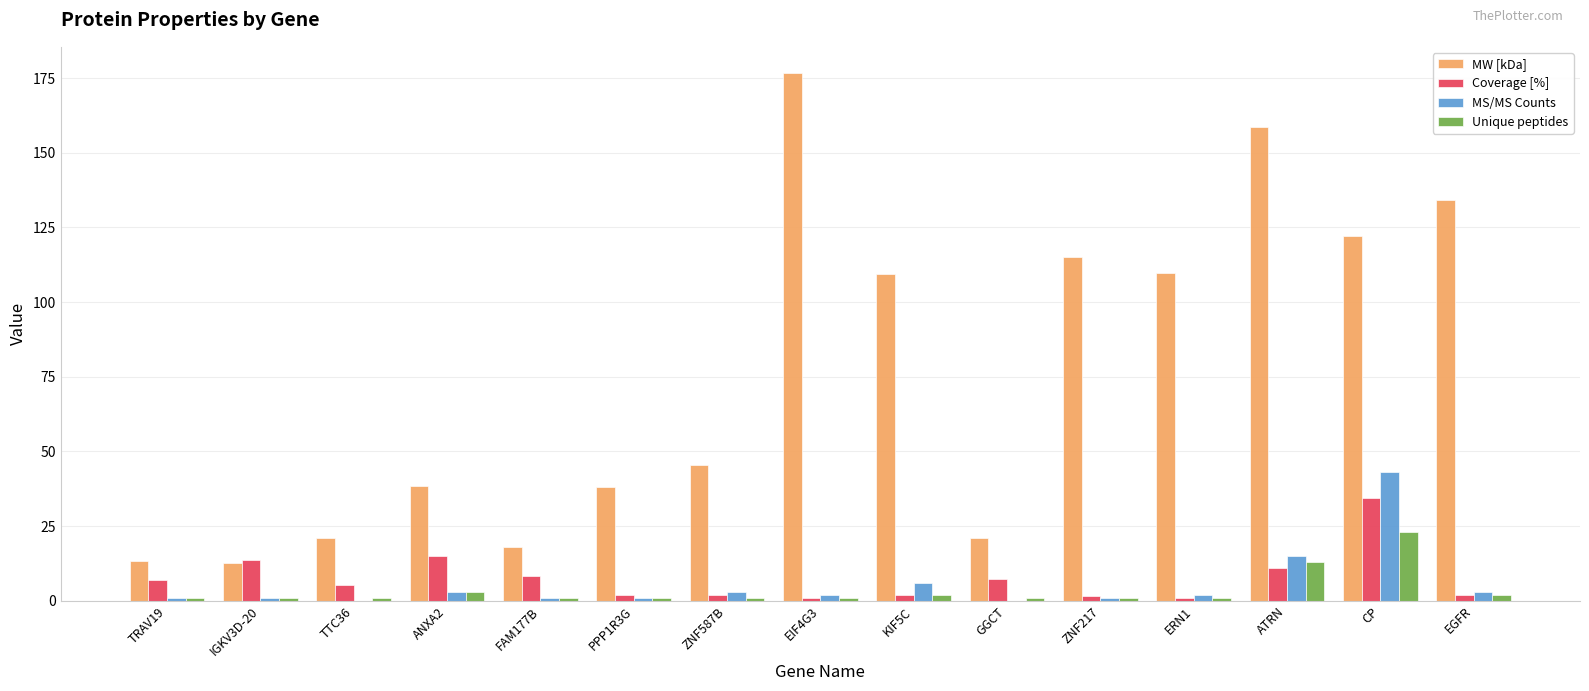

What is the highest value of the Unique peptides series?

23.0